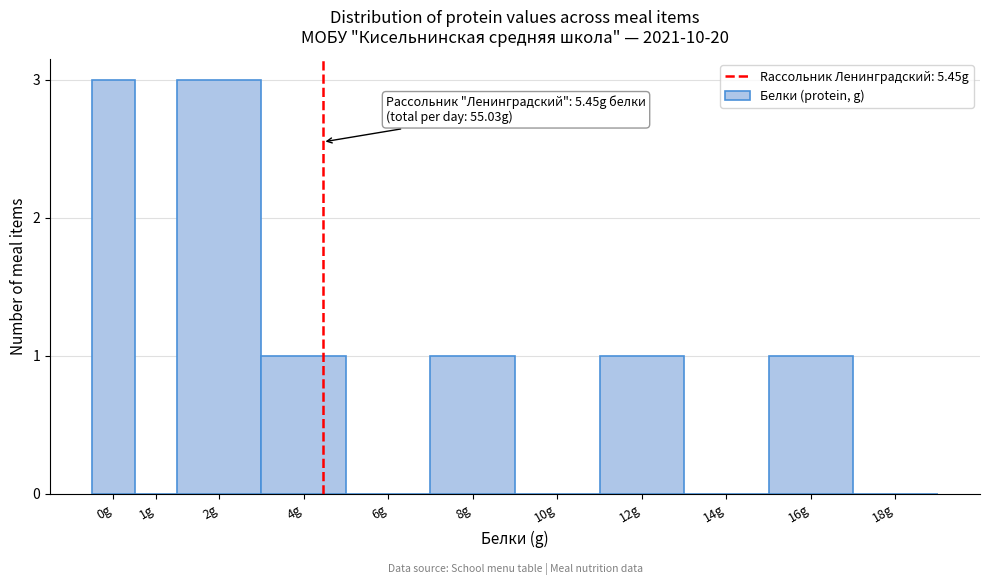

Reading left to right, transcribe all the data shown in this chart.

0g=3	1g=0	2g=3	4g=1	6g=0	8g=1	10g=0	12g=1	14g=0	16g=1	18g=0